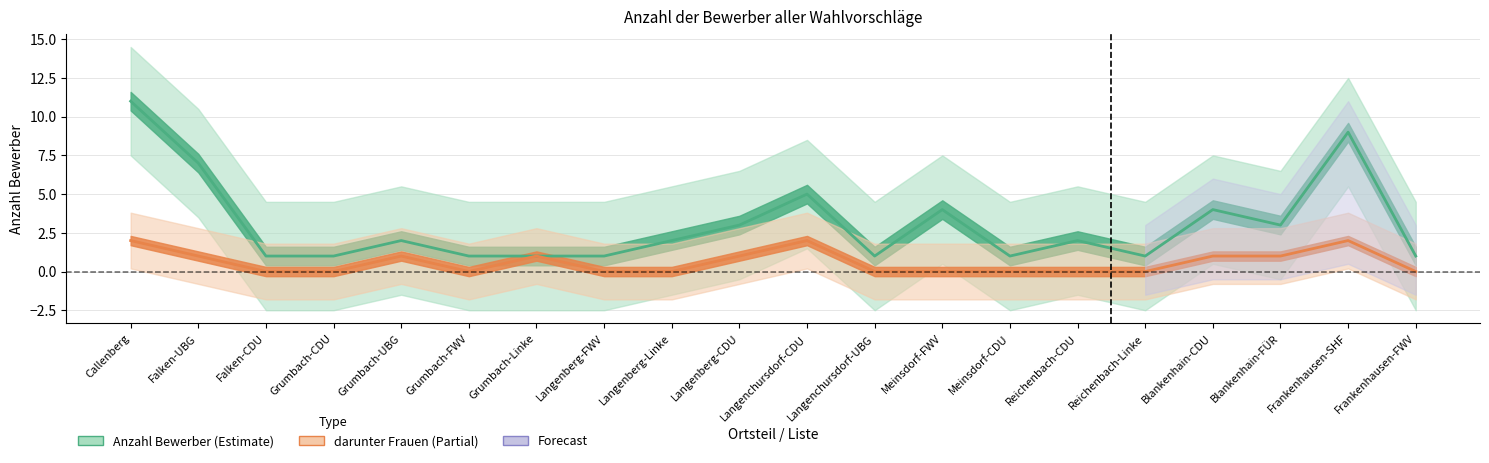

What is the total value across all series at Grumbach-Linke?

2